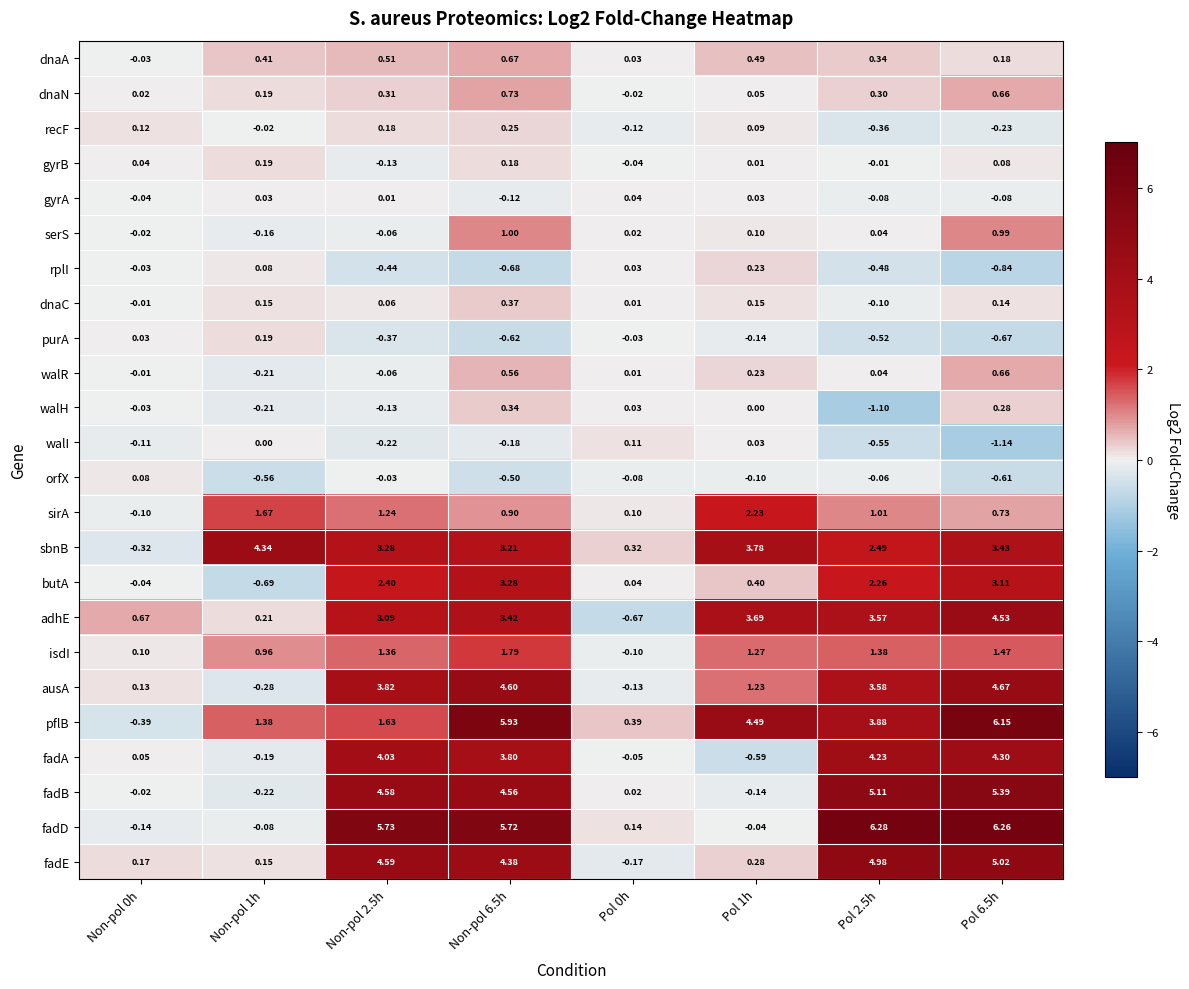

Which series changed the most between Non-pol 0h and Pol 2.5h?

fadD